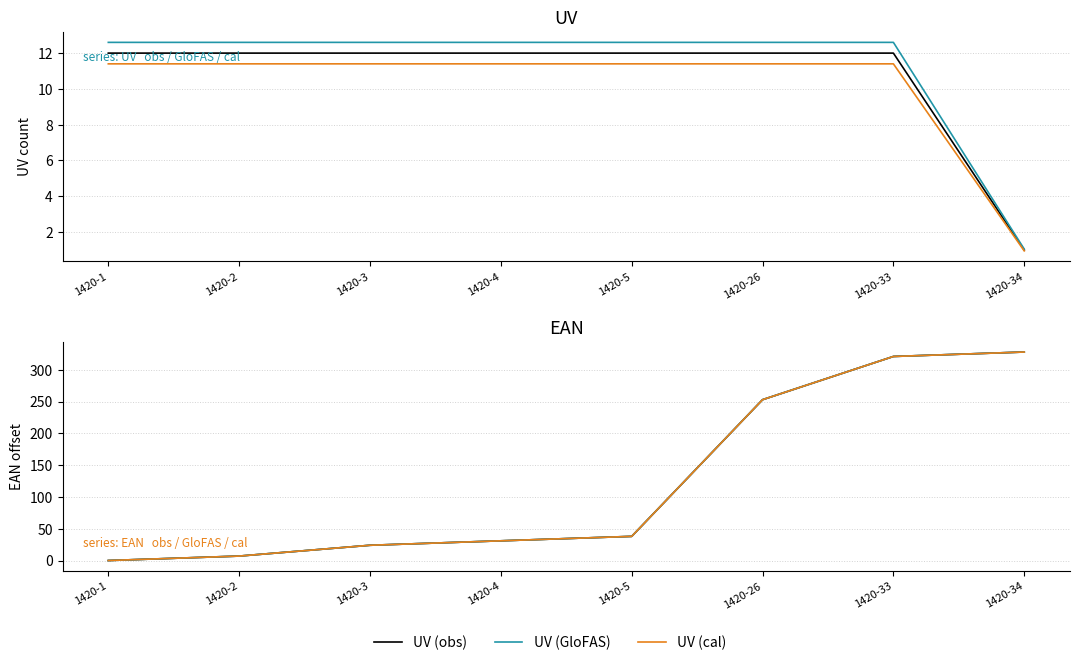

Where is EAN (obs) nearest to the value 164?

1420-26